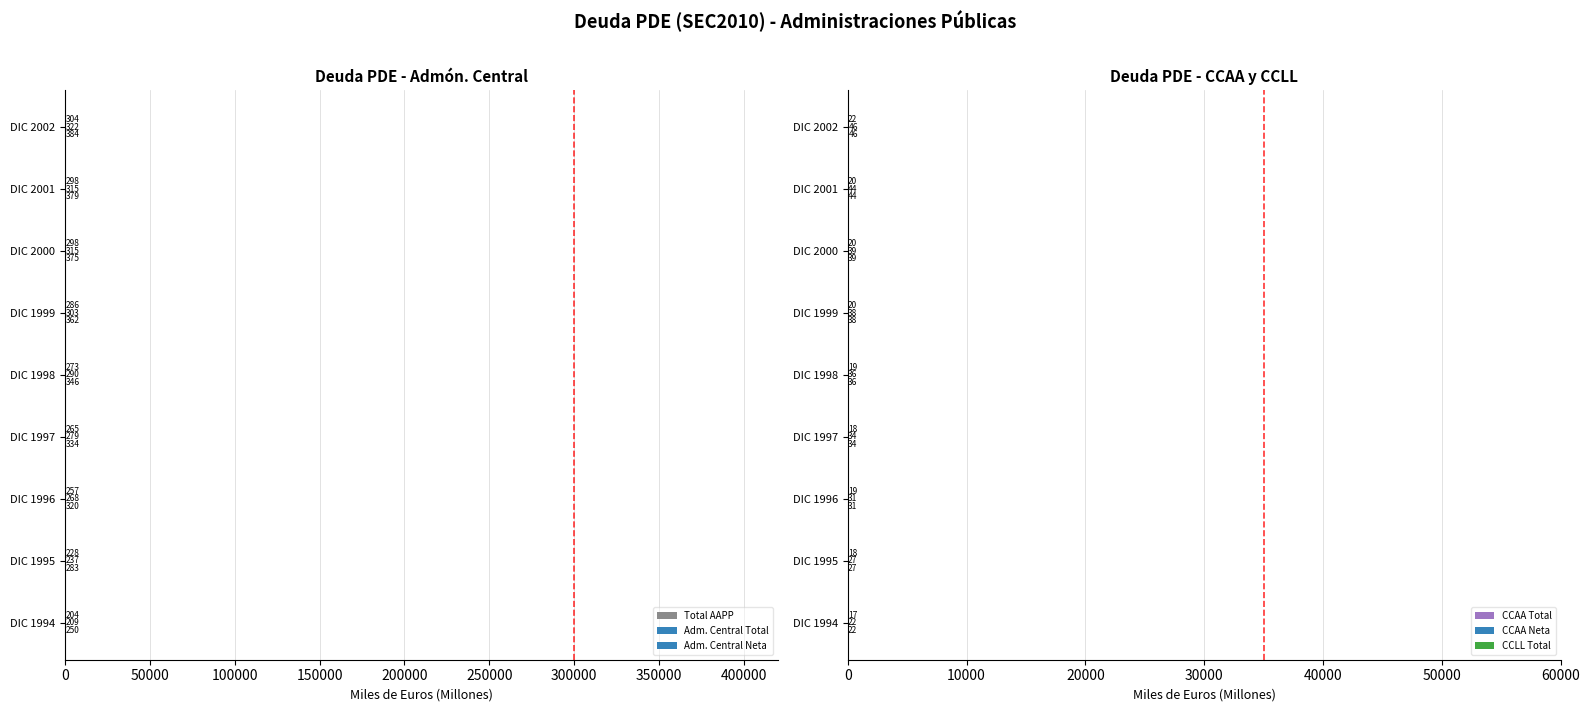

What is the maximum value shown in the chart?

384.1